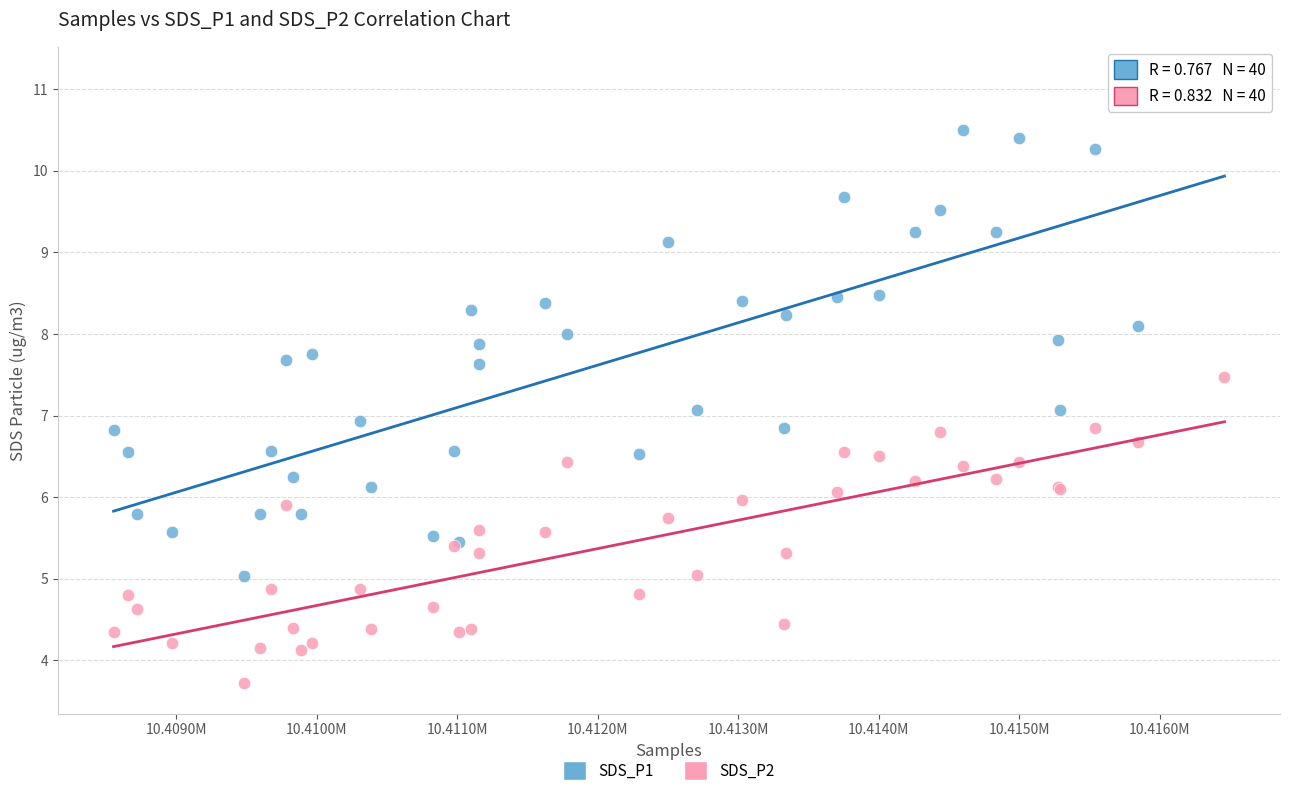

Which series has the widest spread of Y values?

SDS_P1